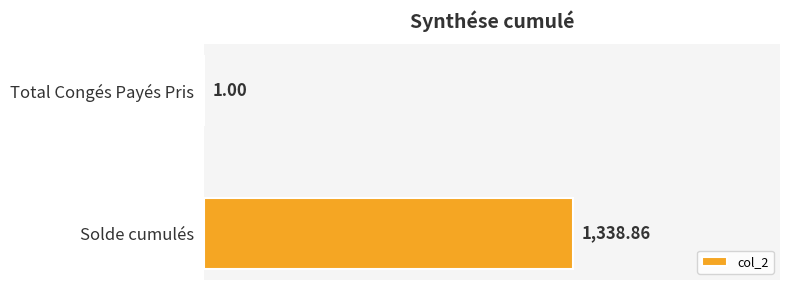

What is the maximum value shown in the chart?

1338.9